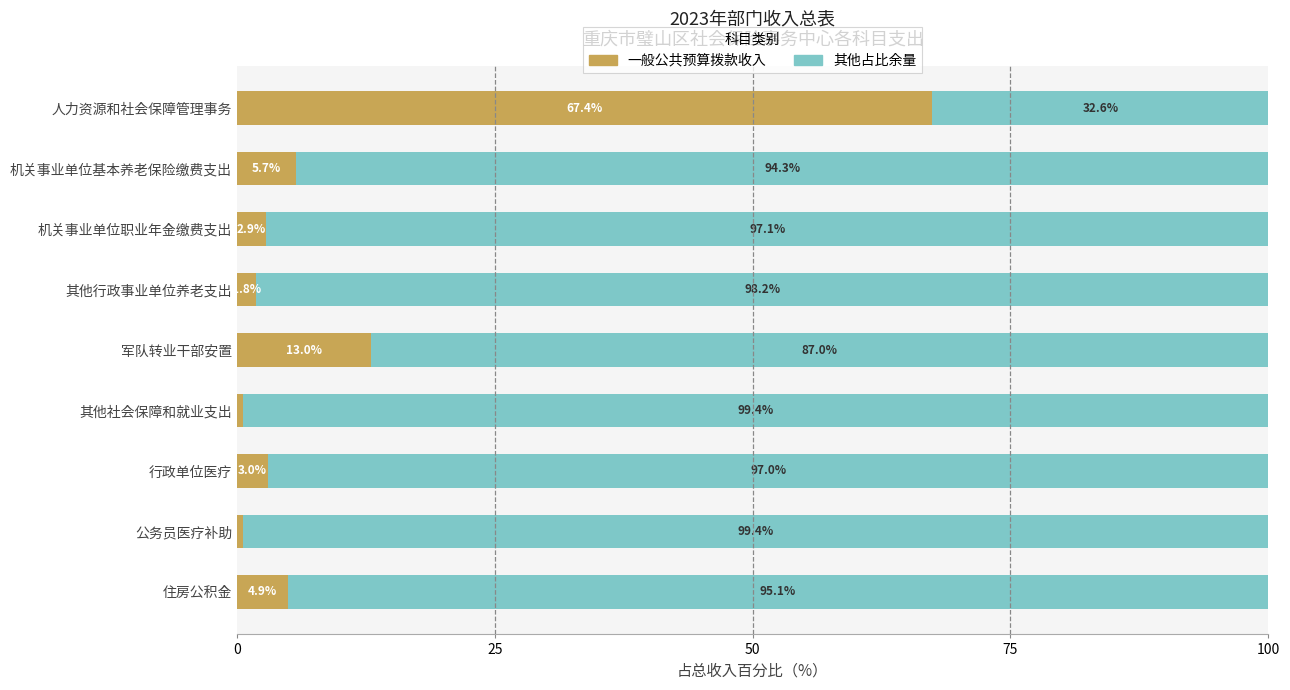

What is the total value across all series at 行政单位医疗?

100.0